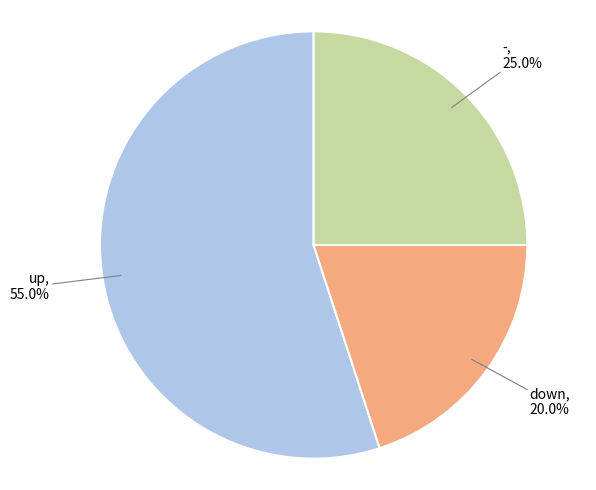

To the nearest percent, what percentage of the pie is down?

20%